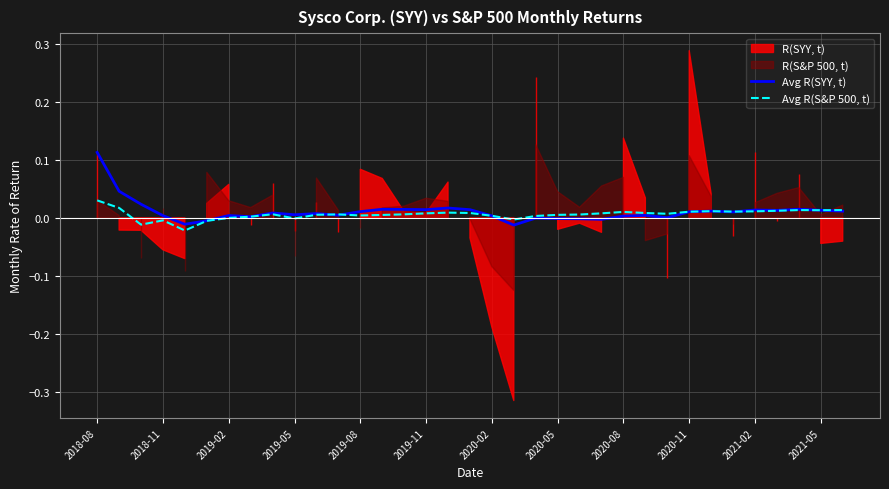

Where do Avg R(S&P 500, t) and Avg R(SYY, t) first cross each other?

2020-02 and 2020-05